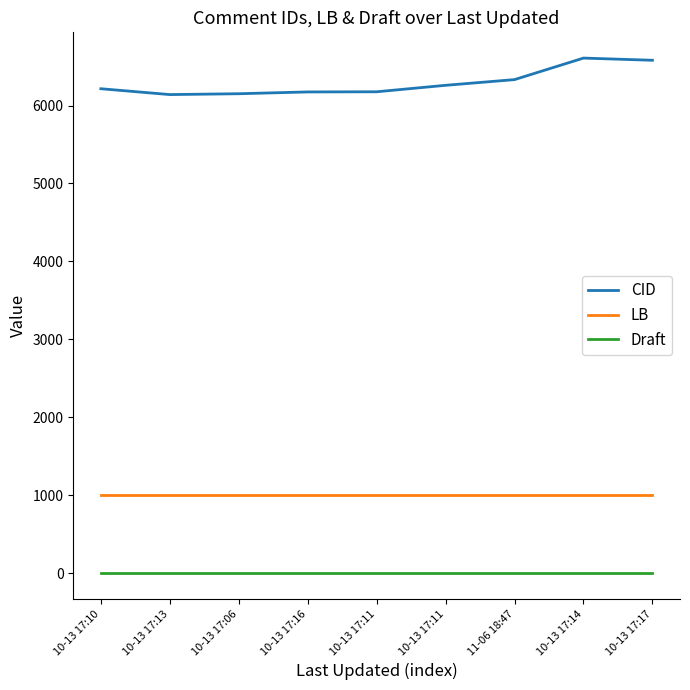

At which label does CID first exceed 6215?

10-13 17:11